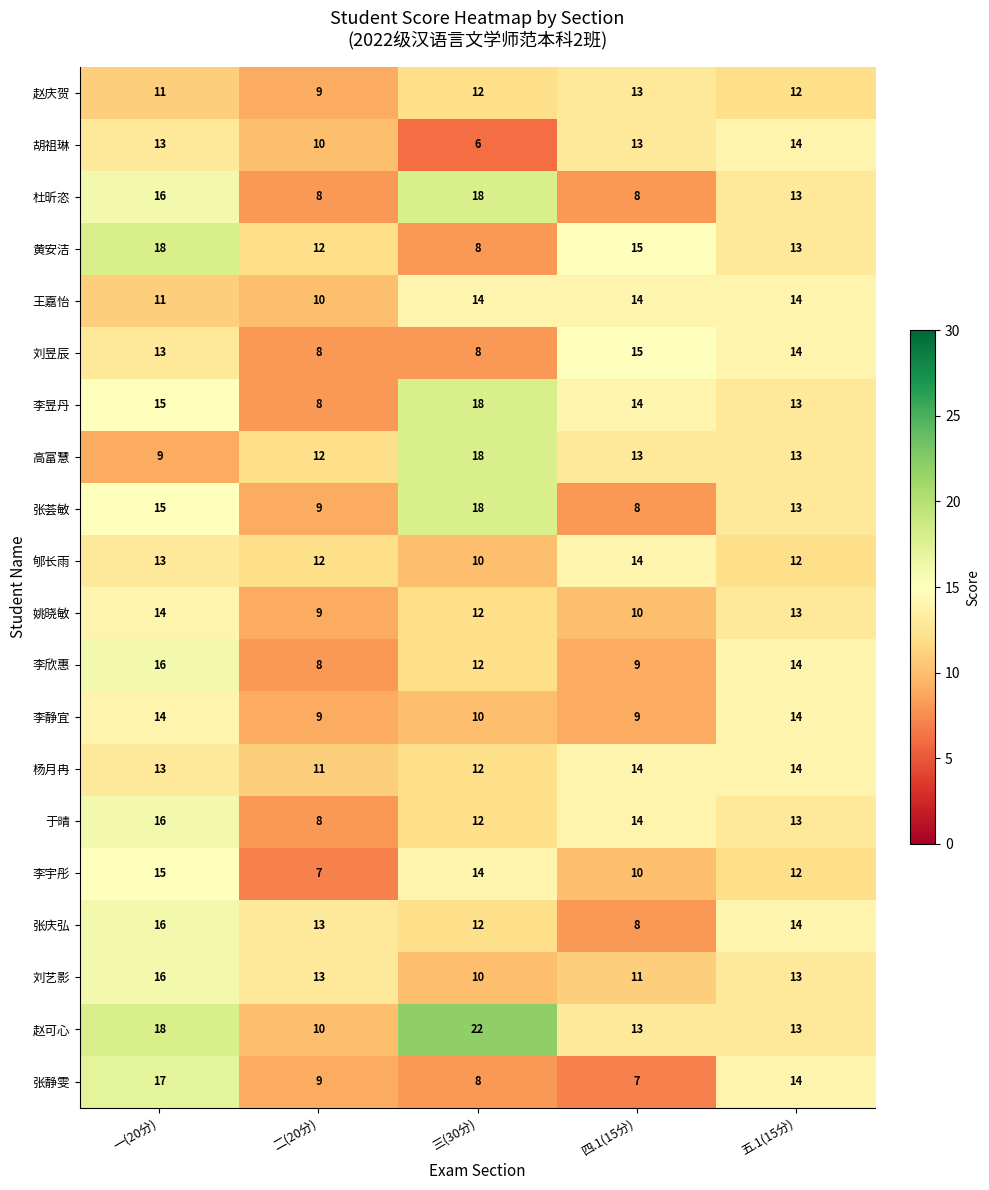

At which label is 于晴 closest to 12?

三(30分)